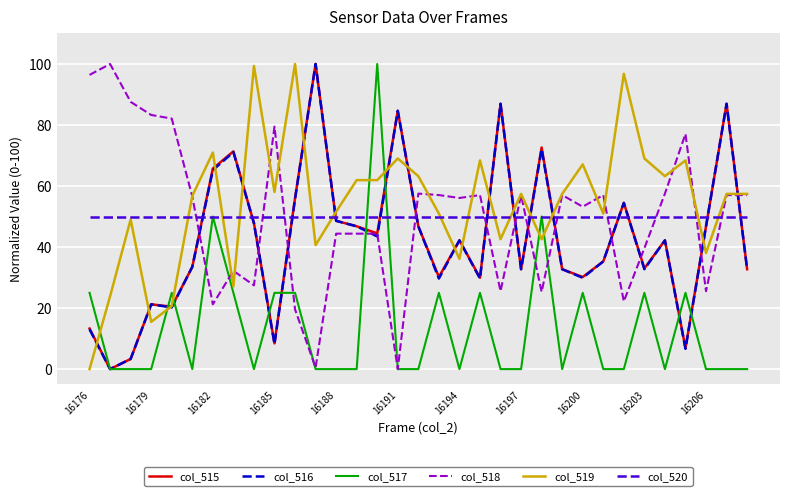

What is the minimum value for col_520?

50.0